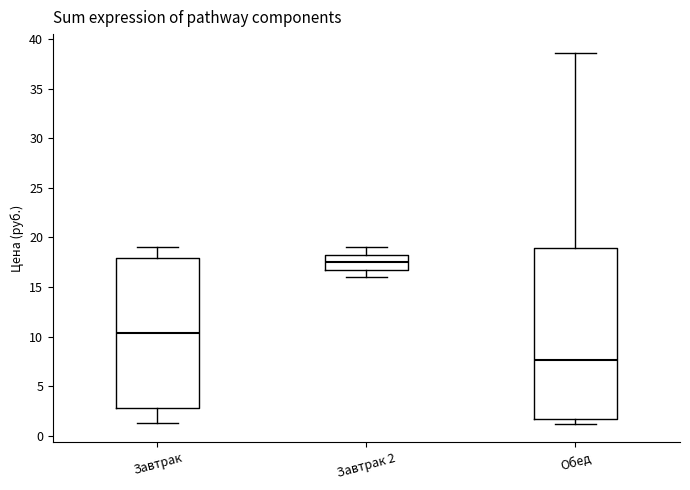

Reading left to right, read every box against the y-axis: the position of its median line, the range the box covers, and the ends of its whiskers. The values are not printed on the chart, so give them approximately, as read against the axis.

Завтрак: median 10.5, box 3.0 to 18.0, whiskers 1.5 to 19.0
Завтрак 2: median 17.5, box 17.0 to 18.5, whiskers 16.0 to 19.0
Обед: median 7.5, box 1.5 to 19.0, whiskers 1.0 to 38.5